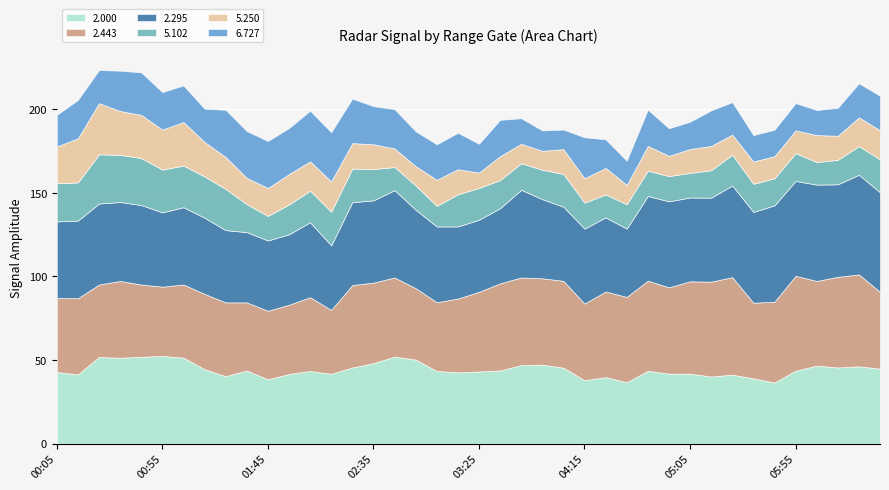

True or false: 2.000 and 6.727 cross at least once.

False